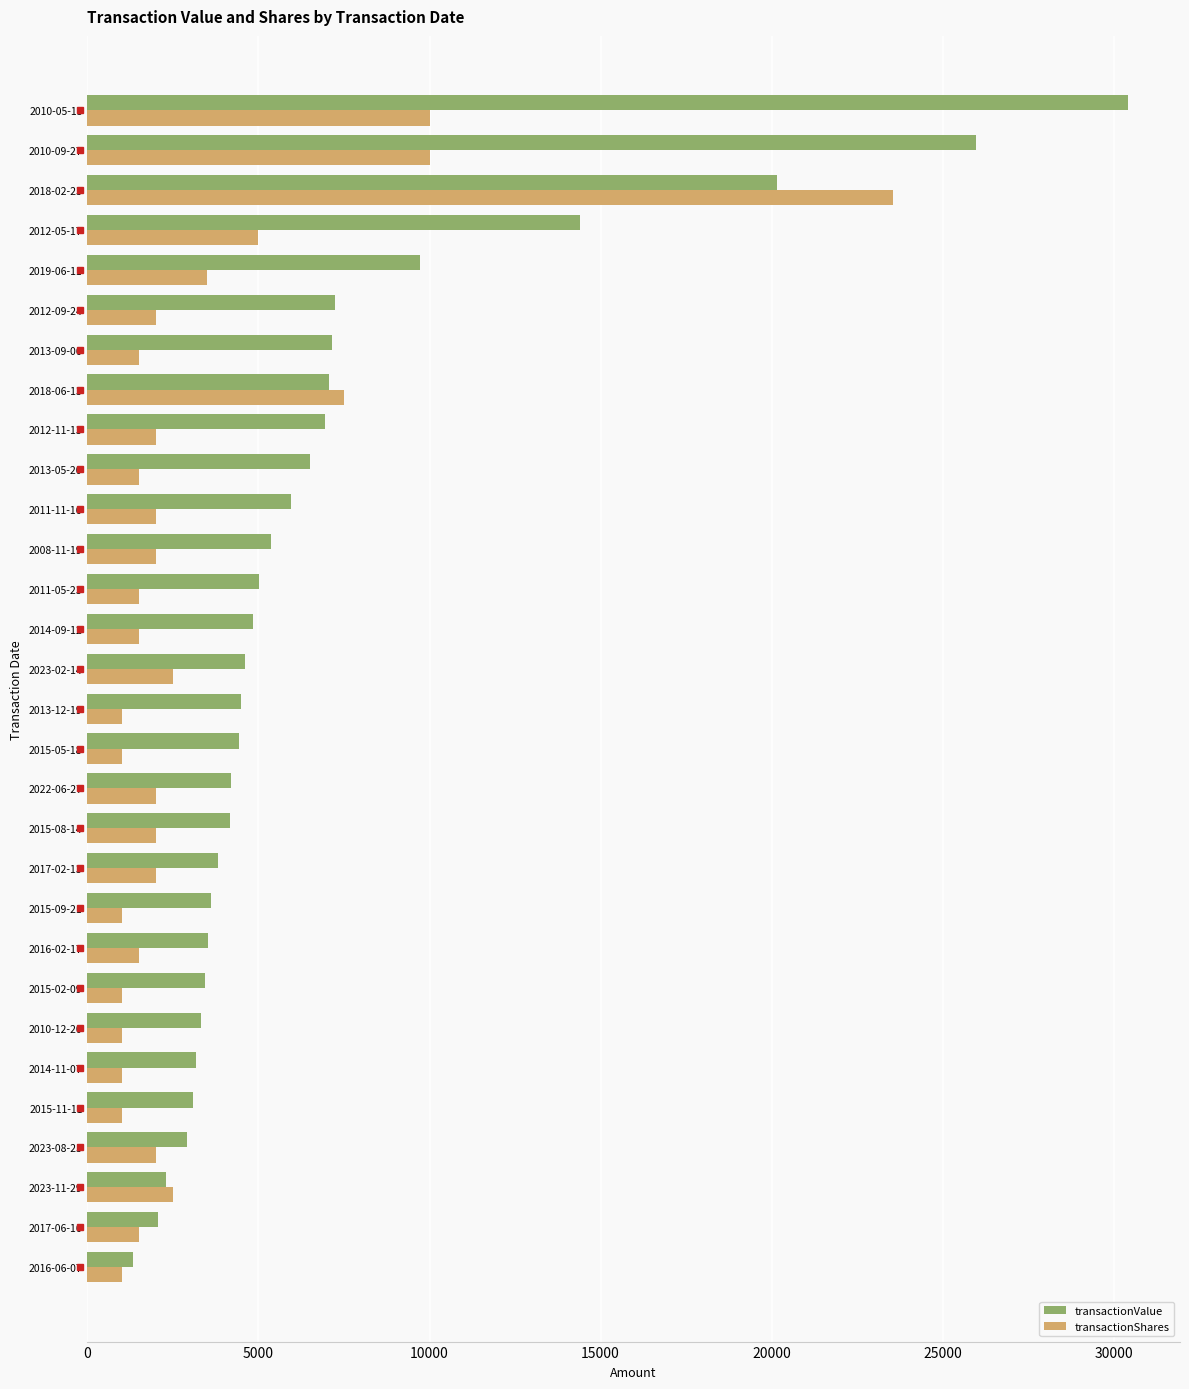

What is the average value of the transactionValue series?

7041